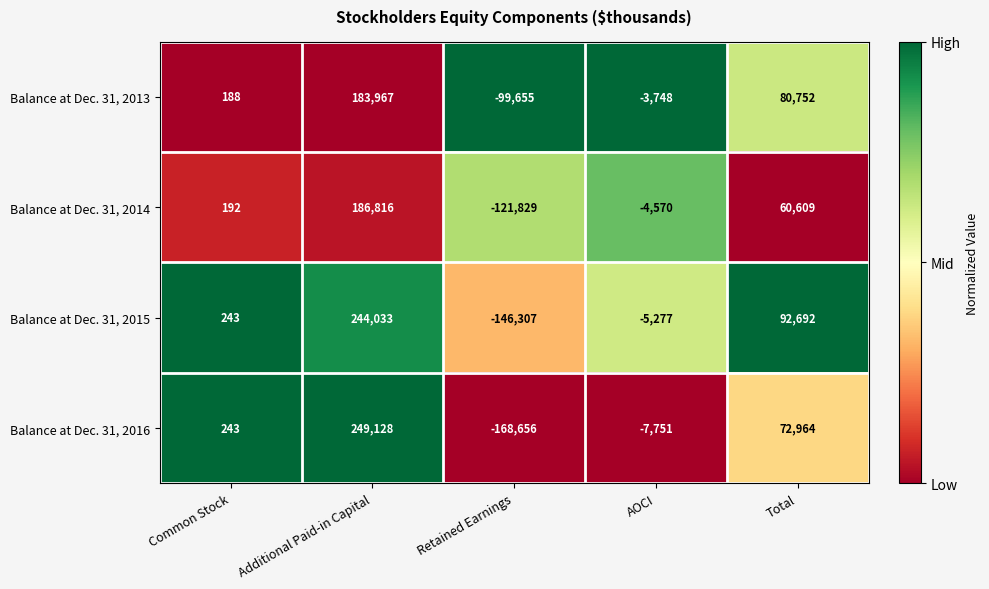

What is the maximum value shown in the chart?

249128